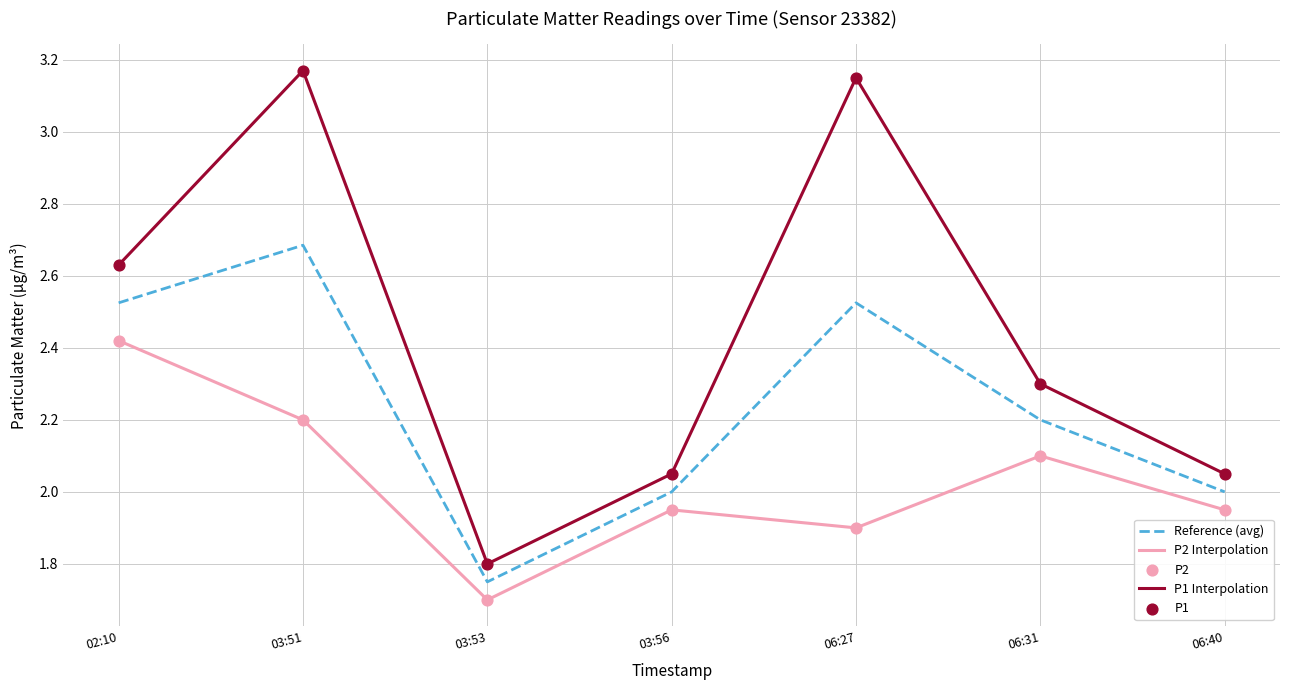

Which series has the largest range (max minus min)?

P1 Interpolation